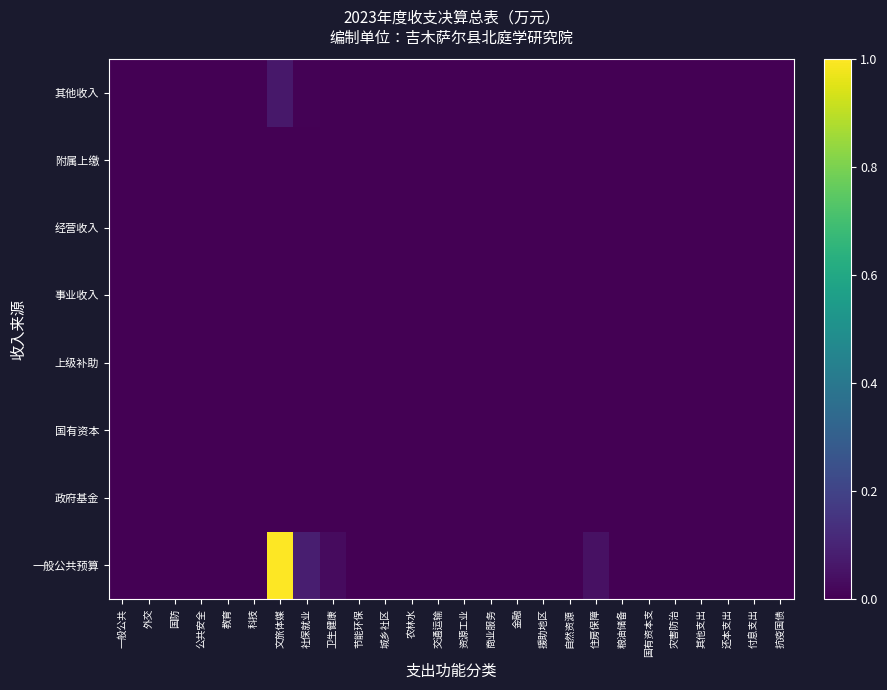

Between 援助地区 and 一般公共, which is larger?

援助地区